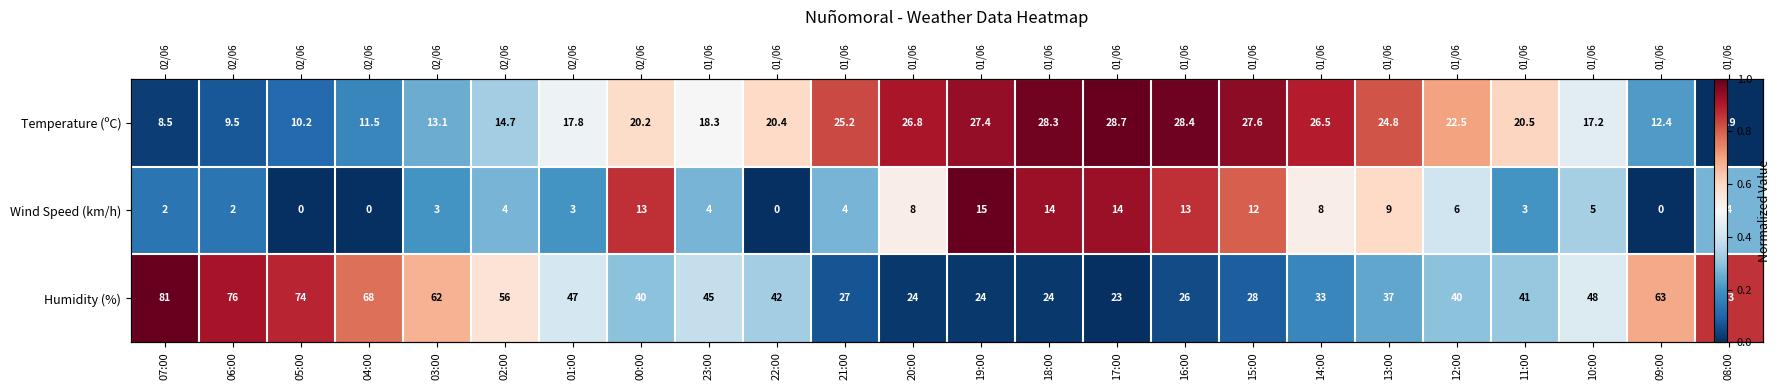

Is the value of Humidity (%) at 08:00 greater than the value of Wind Speed (km/h) at 23:00?

Yes